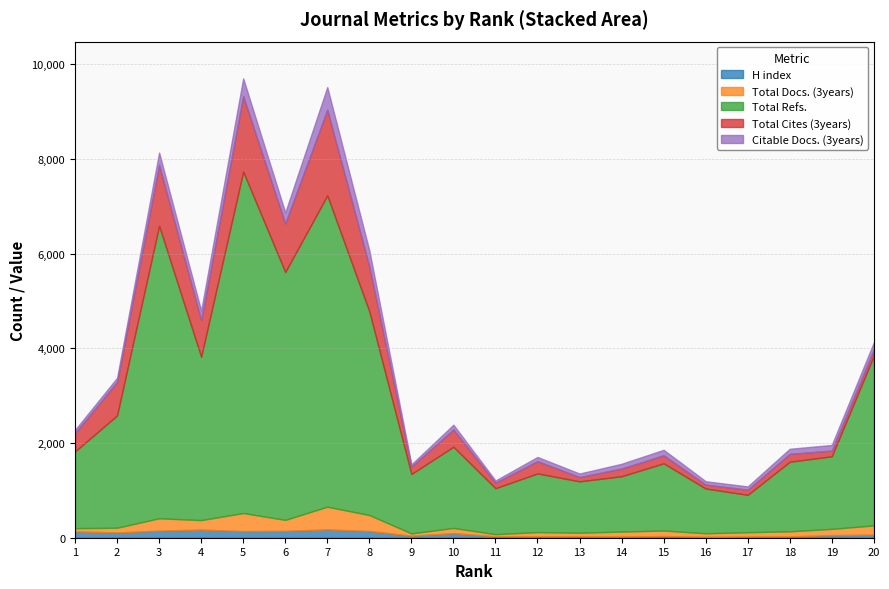

How many times do Total Cites (3years) and Citable Docs. (3years) cross each other?

1